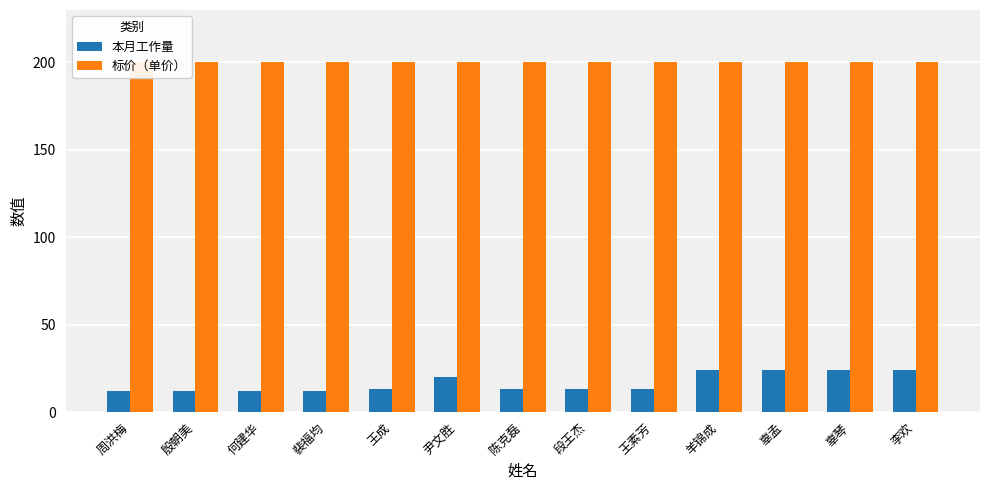

Count the number of data series in this chart.

2